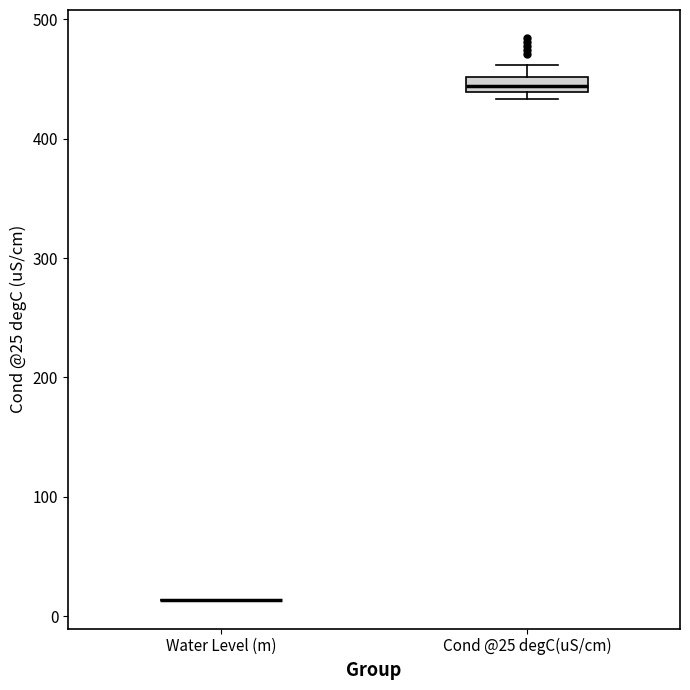

Where is the lower edge of the box for Cond @25 degC(uS/cm) on the y-axis? The values are not printed on the chart, so give them approximately, as read against the axis.

440